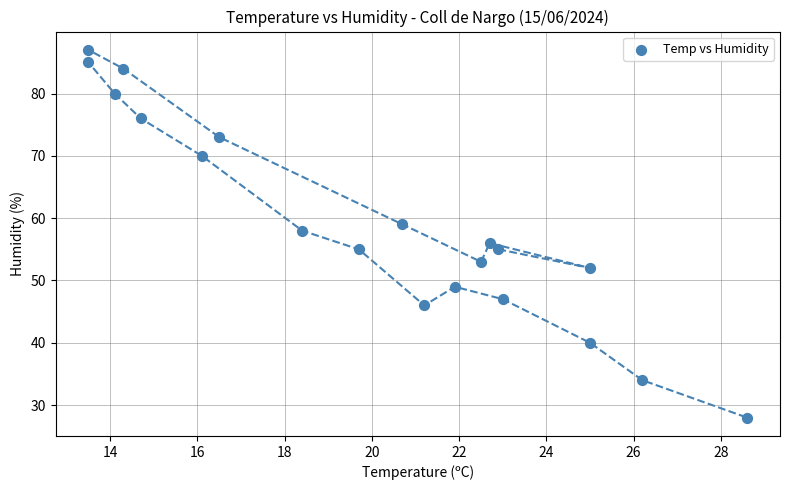

What is the range of Y values (max minus min)?

59